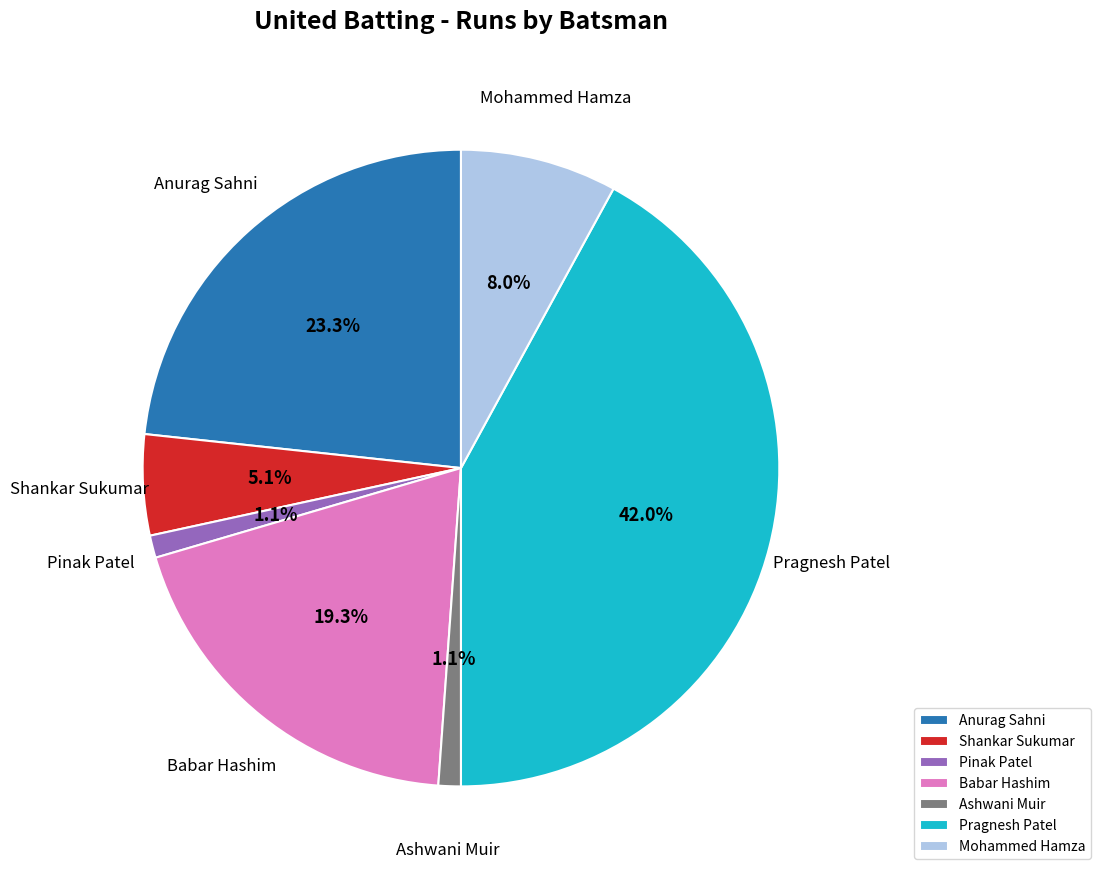

Does Pragnesh Patel represent more than half of the total?

No